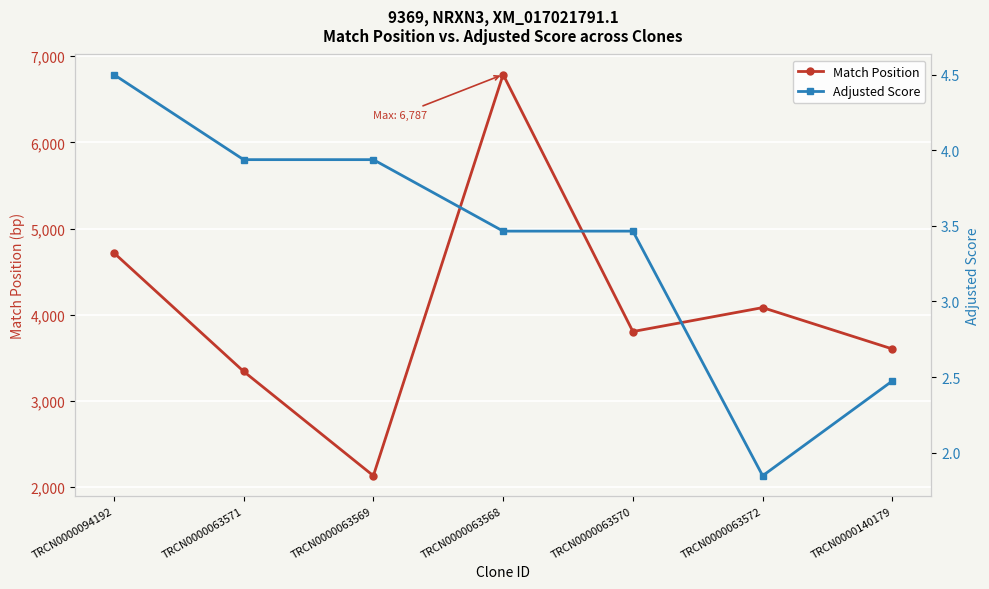

Reading left to right, what are all the values shown in this chart?

Match Position: TRCN0000094192=4719.0	TRCN0000063571=3343.0	TRCN0000063569=2132.0	TRCN0000063568=6787.0	TRCN0000063570=3805.0	TRCN0000063572=4083.0	TRCN0000140179=3603.0
Adjusted Score: TRCN0000094192=4.5	TRCN0000063571=3.9	TRCN0000063569=3.9	TRCN0000063568=3.5	TRCN0000063570=3.5	TRCN0000063572=1.8	TRCN0000140179=2.5